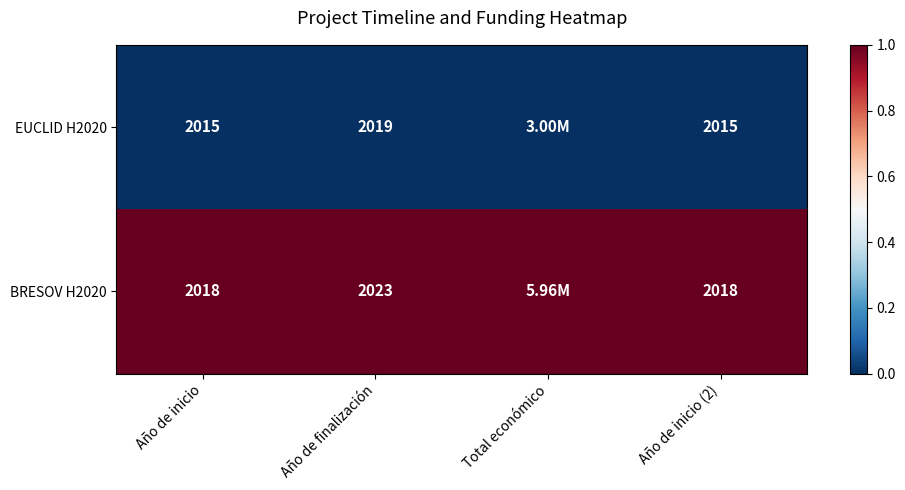

What is the sum of the EUCLID H2020 values at Año de inicio and Año de inicio (2)?

4030